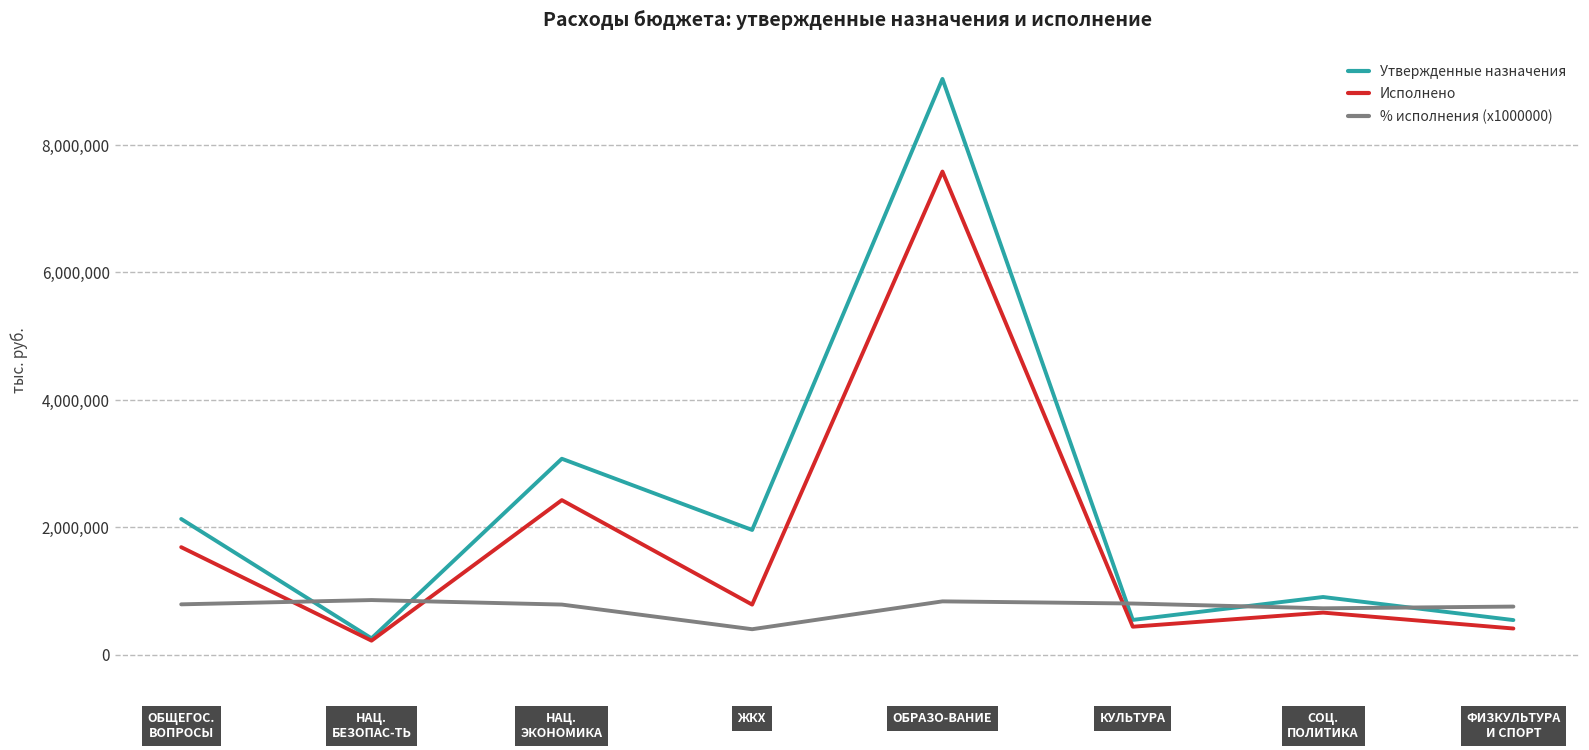

What is the value of the % исполнения (x1000000) point at the 6th from the left?

805435.8